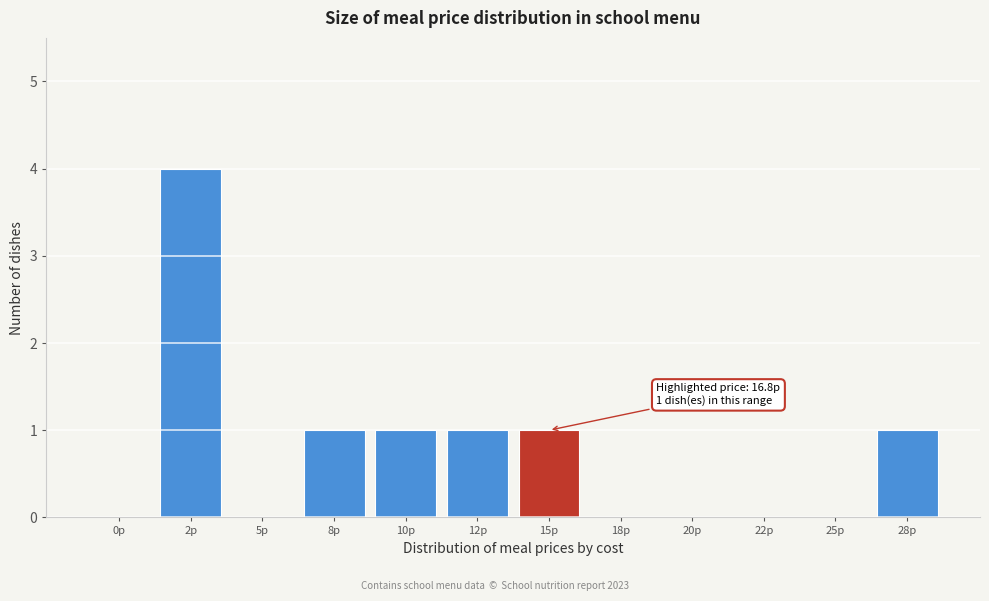

Reading left to right, what are all the values shown in this chart?

0р=0	2р=4	5р=0	8р=1	10р=1	12р=1	15р=1	18р=0	20р=0	22р=0	25р=0	28р=1